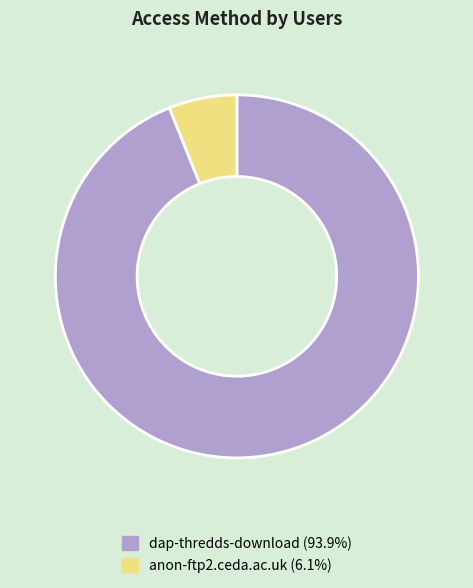

What is the smallest slice in the pie chart?

anon-ftp2.ceda.ac.uk